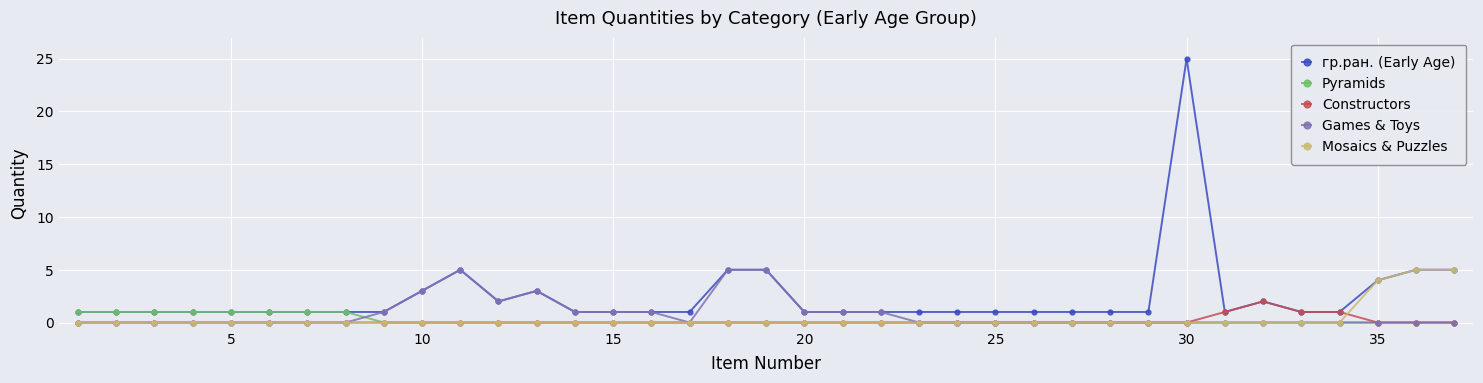

Which series has the largest total across all categories?

гр.ран. (Early Age)